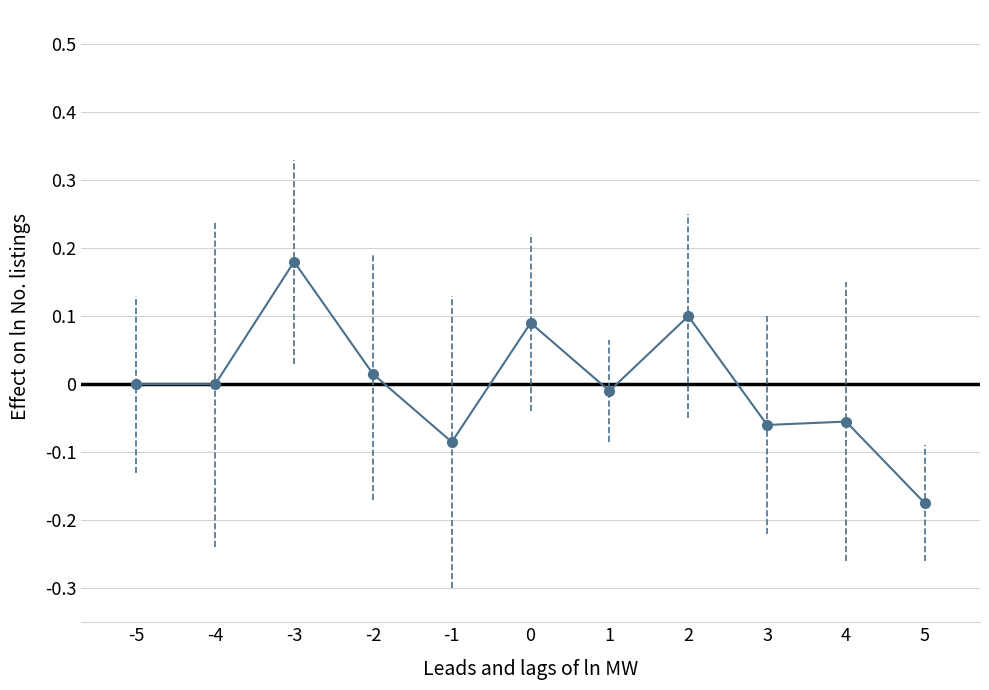

How many data points does each series have?

11